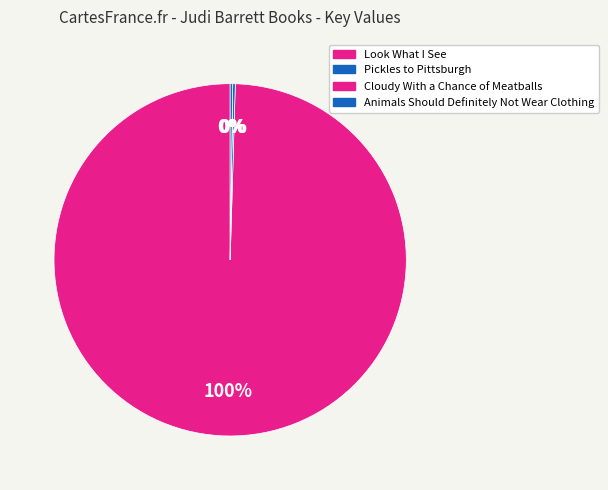

Does any single category account for the majority?

Yes